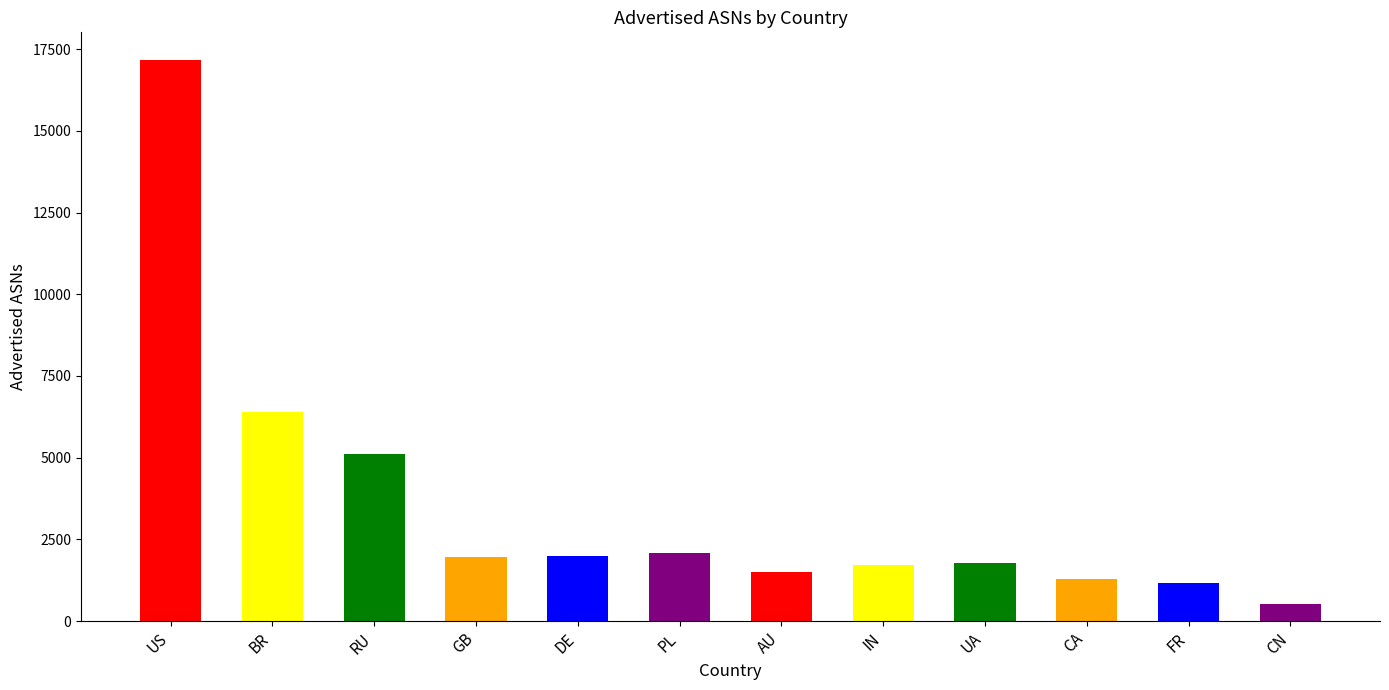

Which has a higher value, CA or IN?

IN